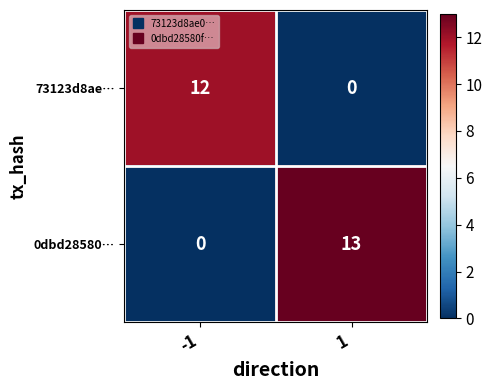

What is the greatest value displayed?

13